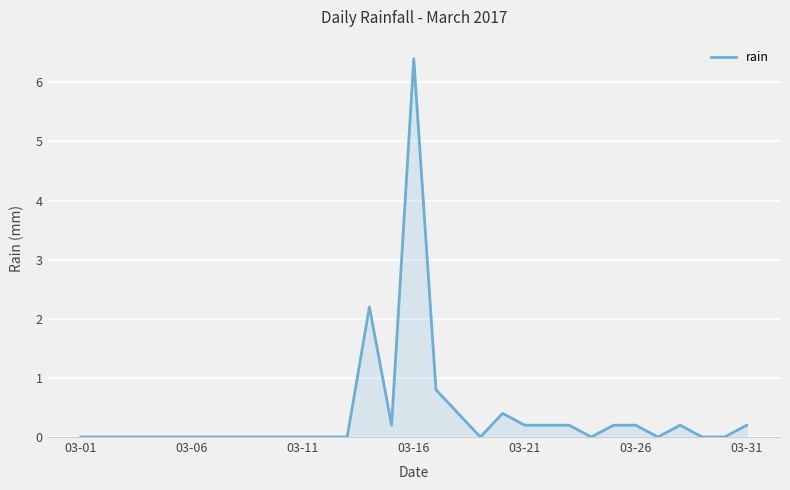

Reading left to right, extract all data points from this chart.

0.0	0.0	0.0	0.0	0.0	0.0	0.0	0.0	0.0	0.0	0.0	0.0	0.0	2.2	0.2	6.4	0.8	0.4	0.0	0.4	0.2	0.2	0.2	0.0	0.2	0.2	0.0	0.2	0.0	0.0	0.2